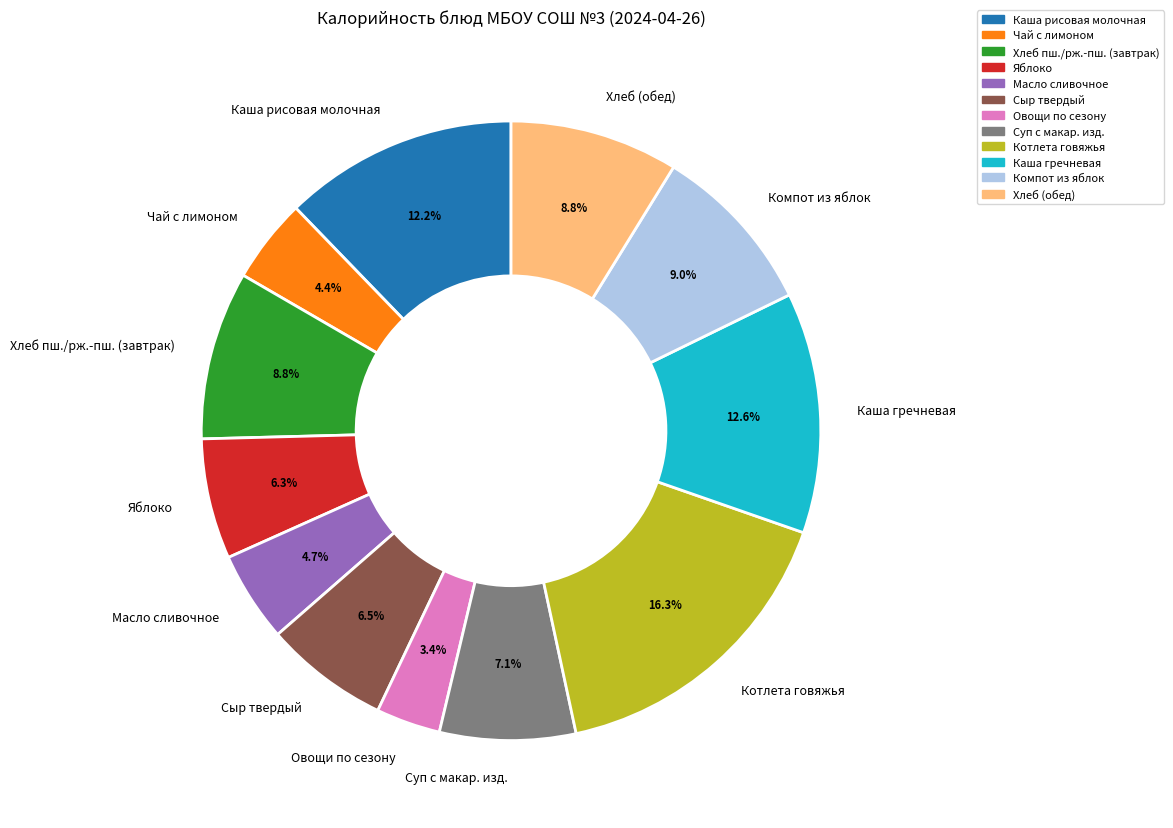

Is Хлеб (обед) the majority of the pie?

No